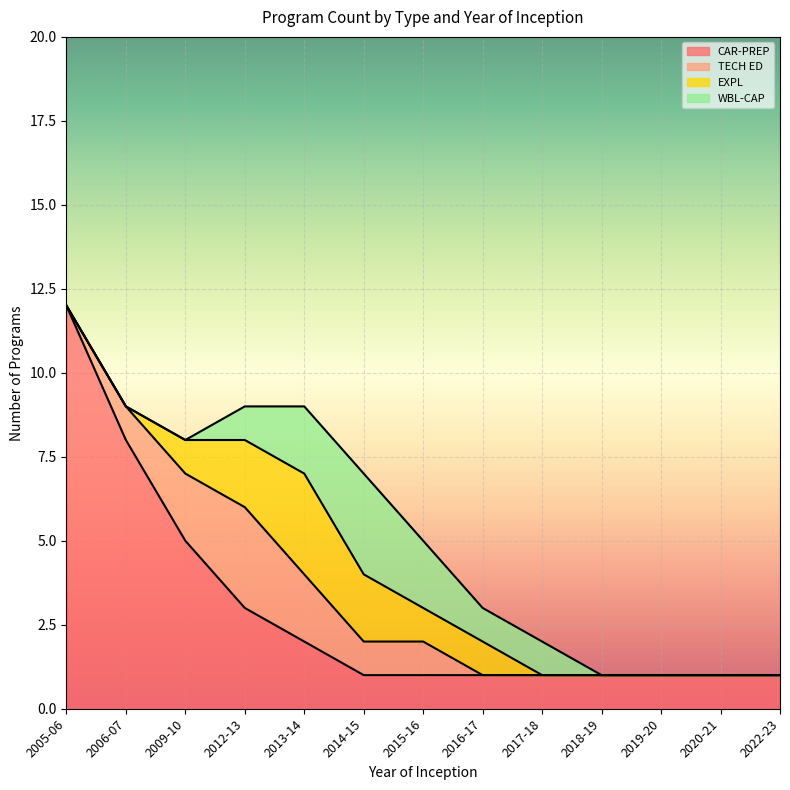

Where do WBL-CAP and EXPL first cross each other?

2013-14 and 2014-15